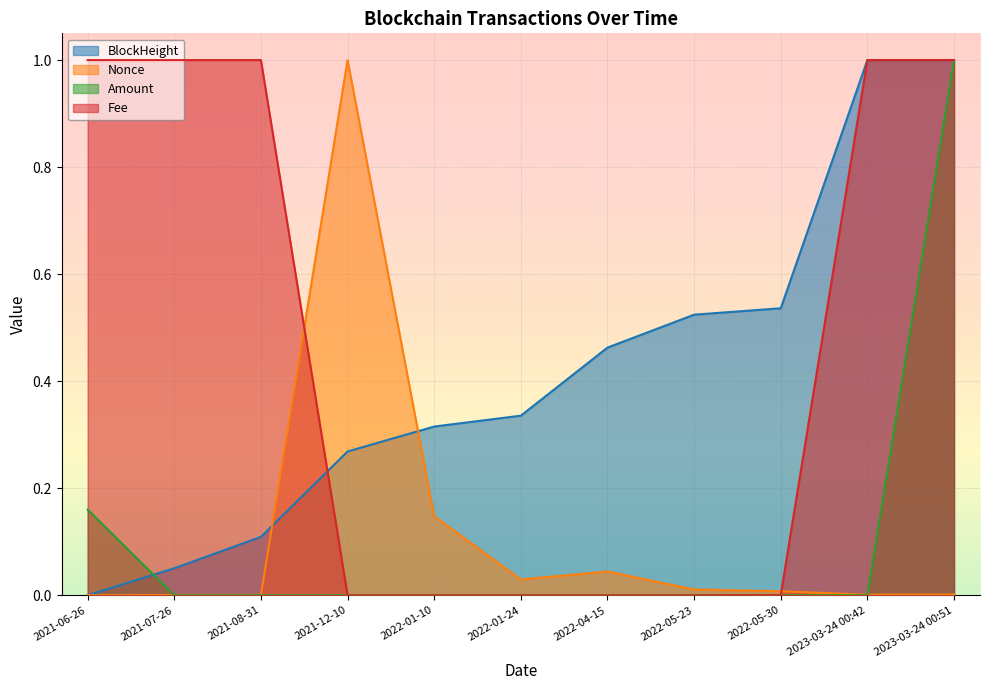

Read the BlockHeight value at 2022-01-10.

0.3